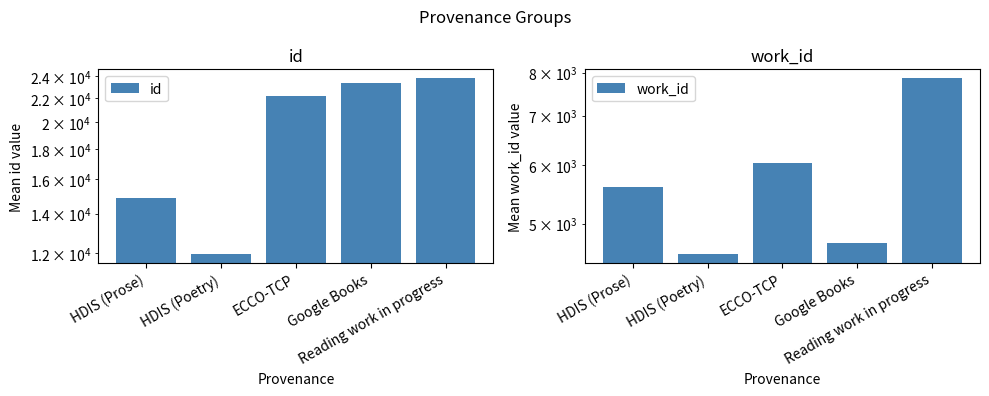

The id series shows 8736.8 at Google Books. True or false?

False